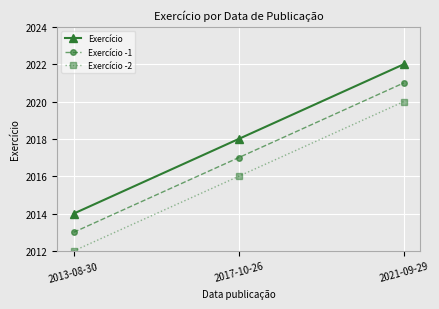

How many series are shown in this chart?

3